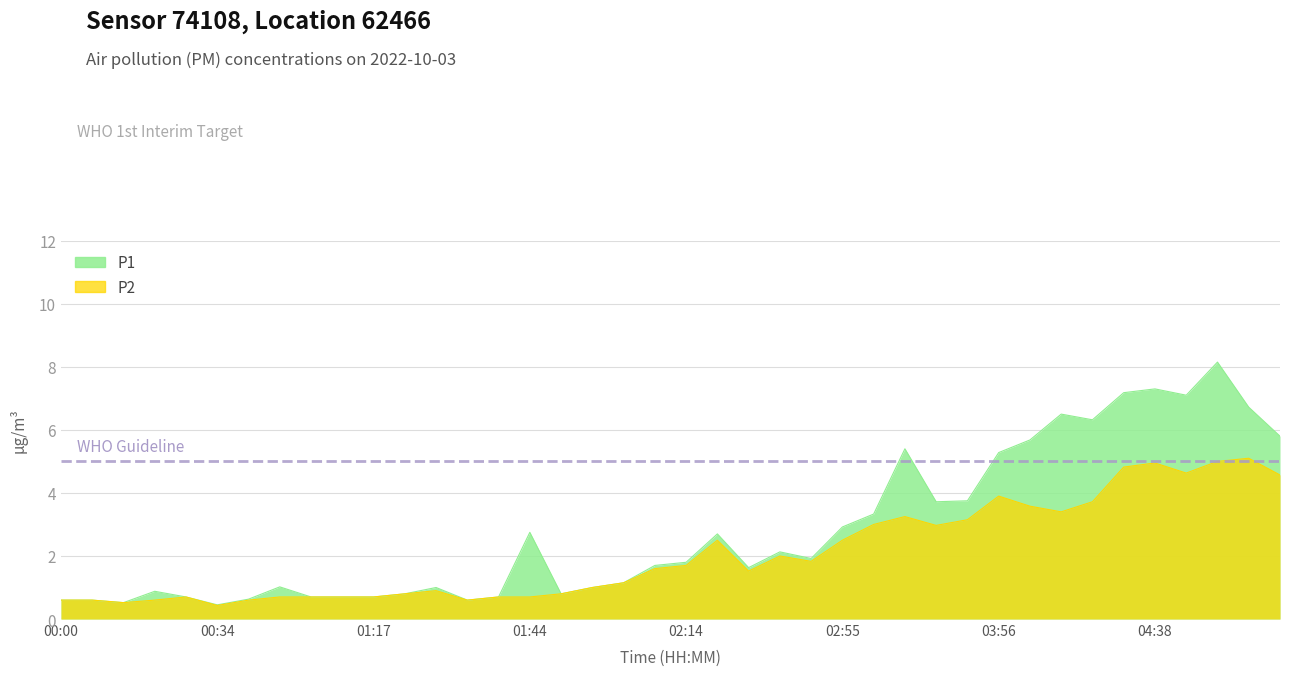

At which label does WHO Guideline reach its minimum?

00:00